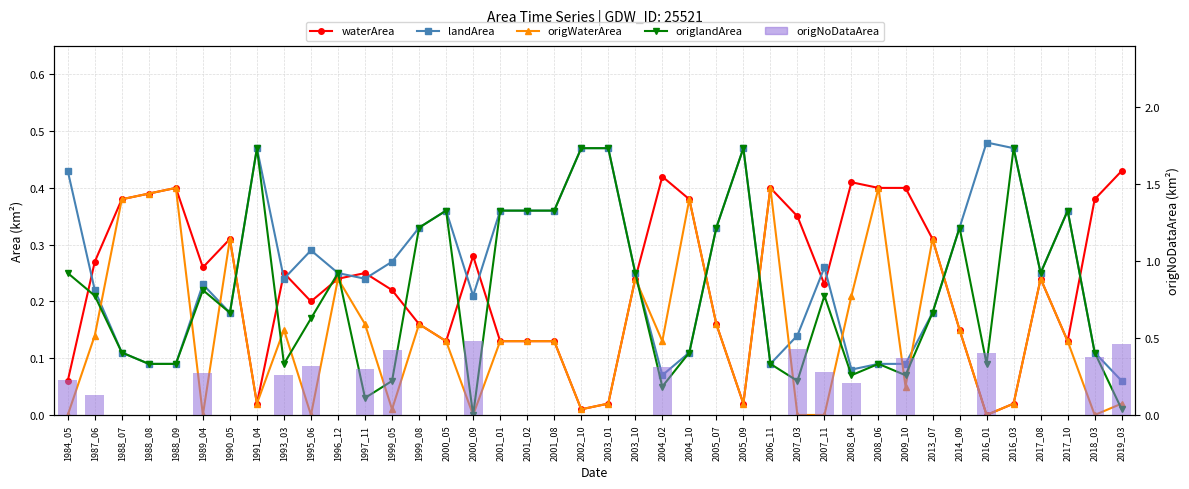

Does the chart contain any negative values?

No